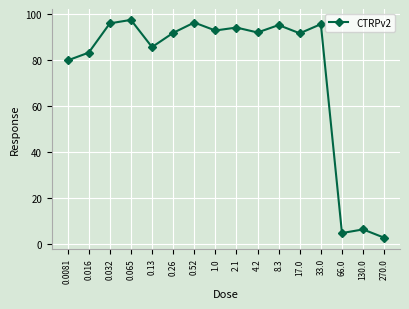

How many interior local valleys (lower than both neighbors) does the data have?

5